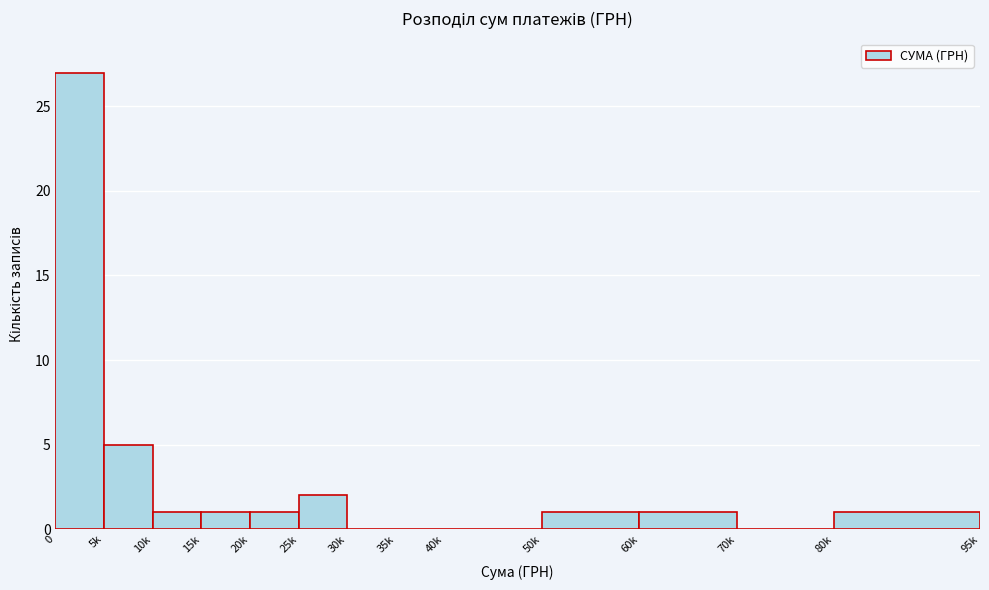

Reading left to right, what are all the values shown in this chart?

0=27	5k=5	10k=1	15k=1	20k=1	25k=2	30k=0	35k=0	40k=0	50k=1	60k=1	70k=0	80k=1